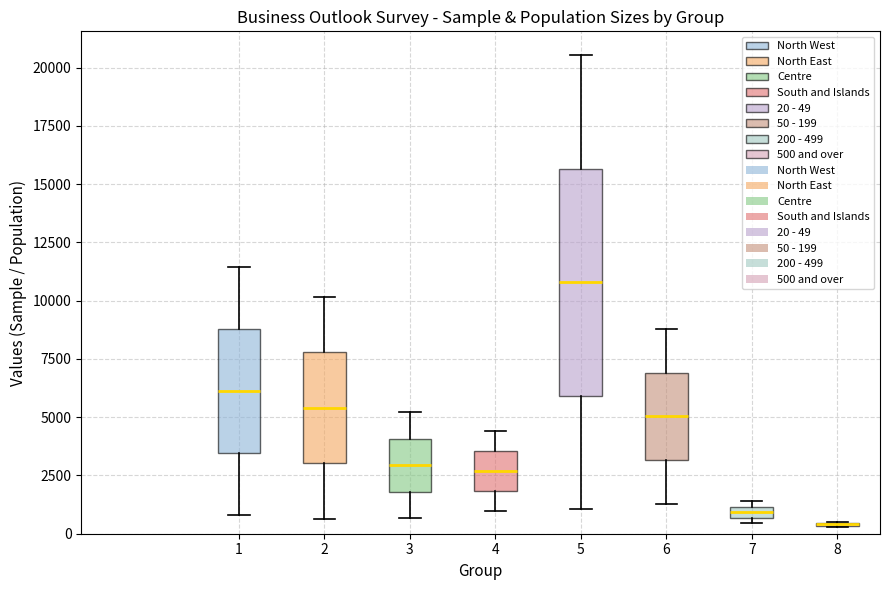

Where is the lower edge of the box at x = 7 on the y-axis? The values are not printed on the chart, so give them approximately, as read against the axis.

500